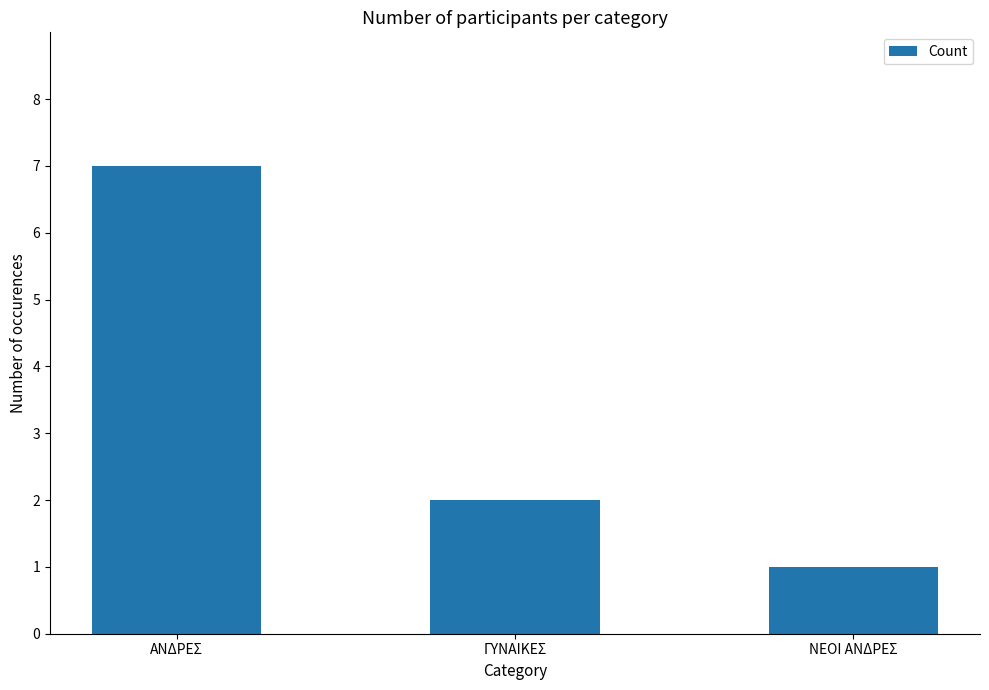

Reading right to left, transcribe all the data shown in this chart.

1	2	7